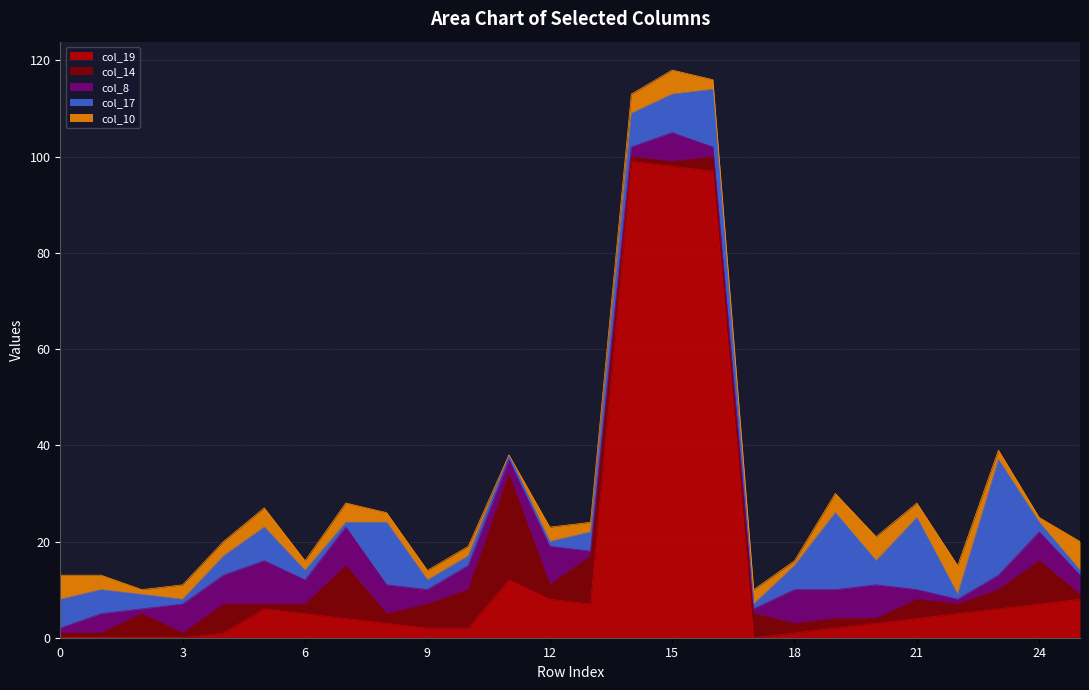

True or false: col_8 and col_14 cross at least once.

True